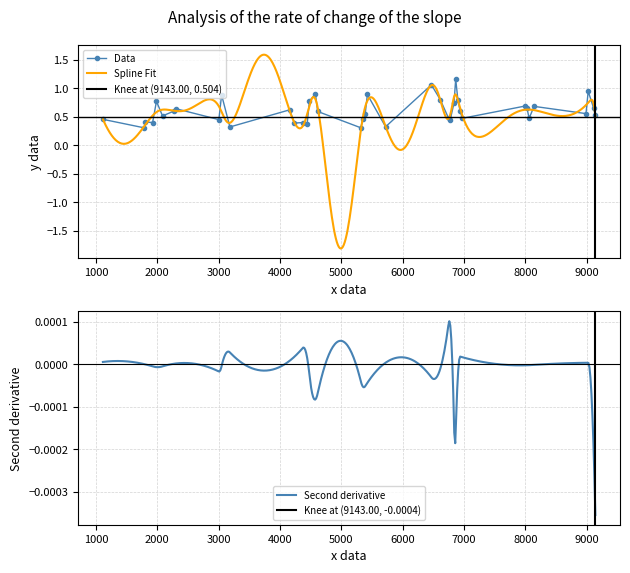

What is the difference between the maximum and minimum values?

0.9